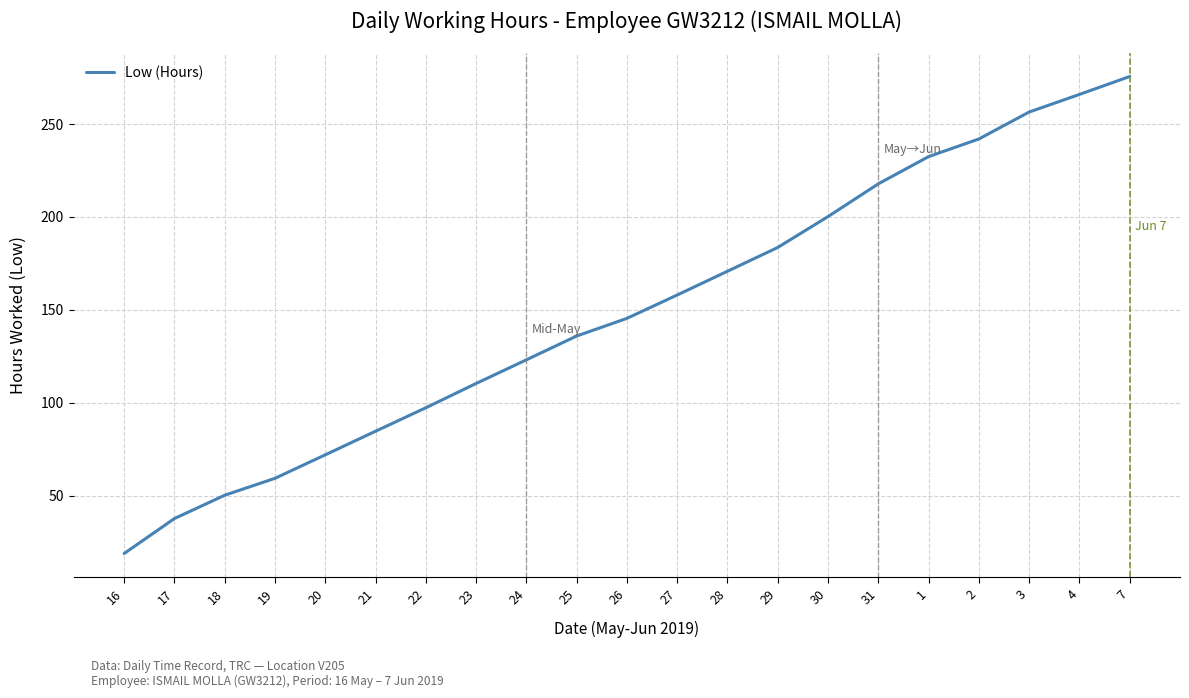

Read the value at 4.

265.9